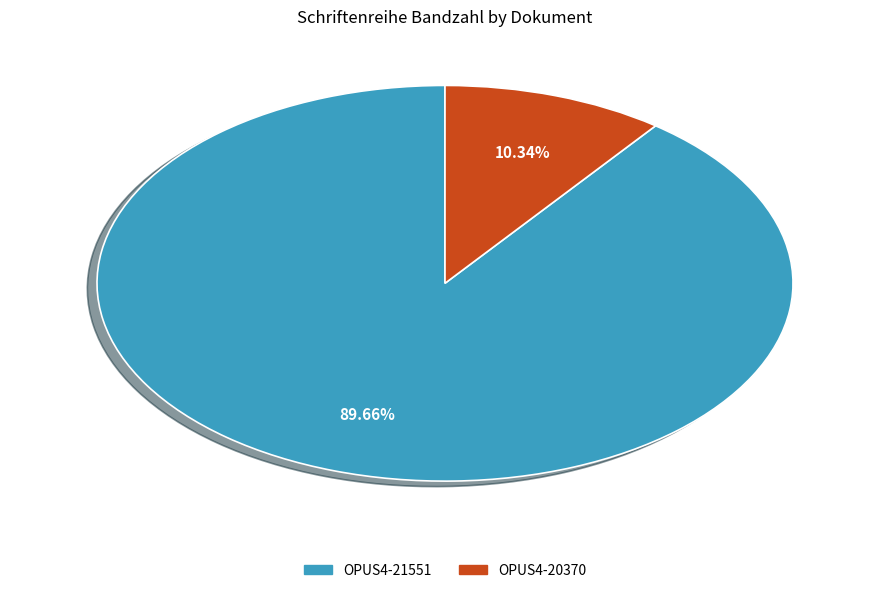

To the nearest percent, what is the difference between the largest and smallest slice percentages?

79%